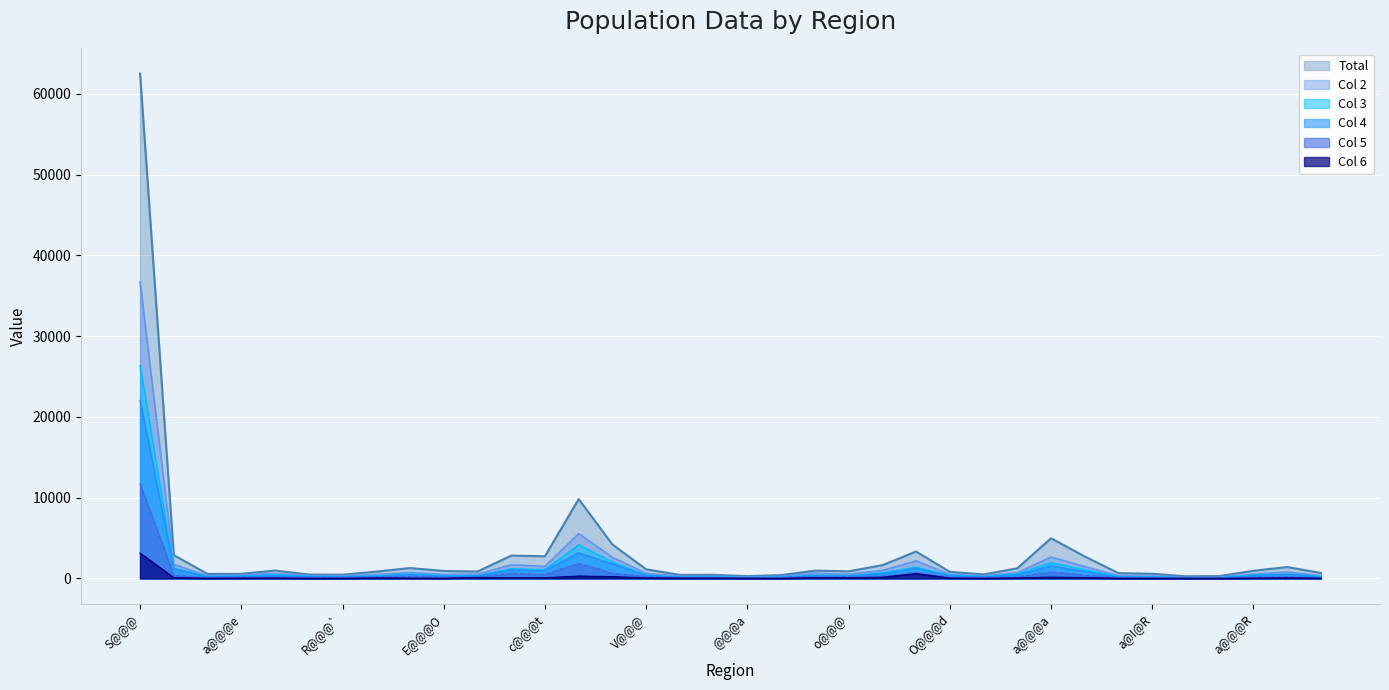

Between @@@ and V@@@, which series saw the biggest shift?

Total